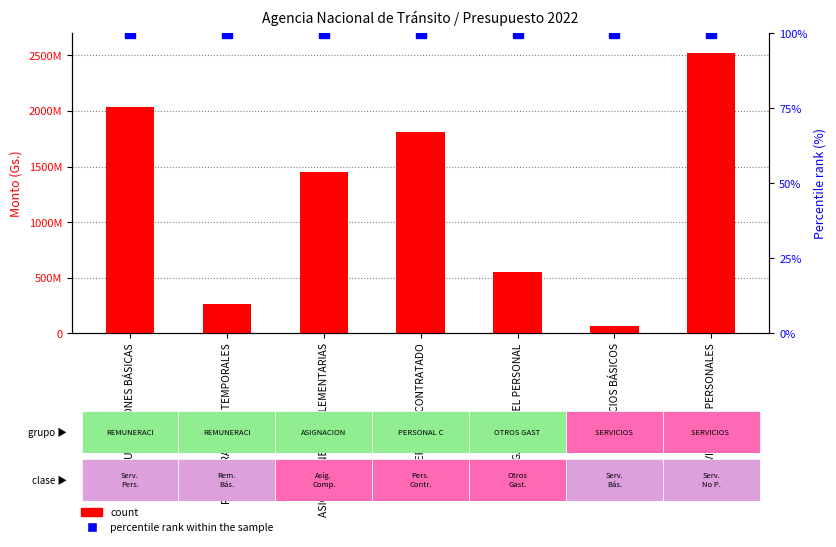

At which label is count closest to 1296351444?

ASIGNACIONES COMPLEMENTARIAS